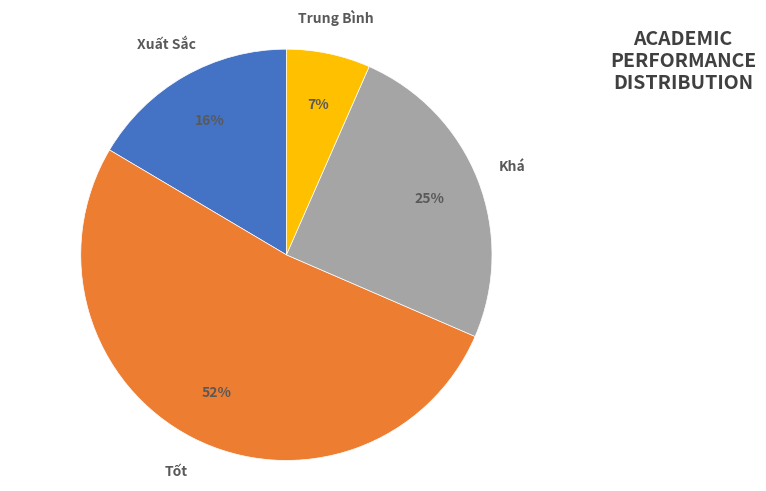

To the nearest percent, what portion does Trung Bình represent?

7%